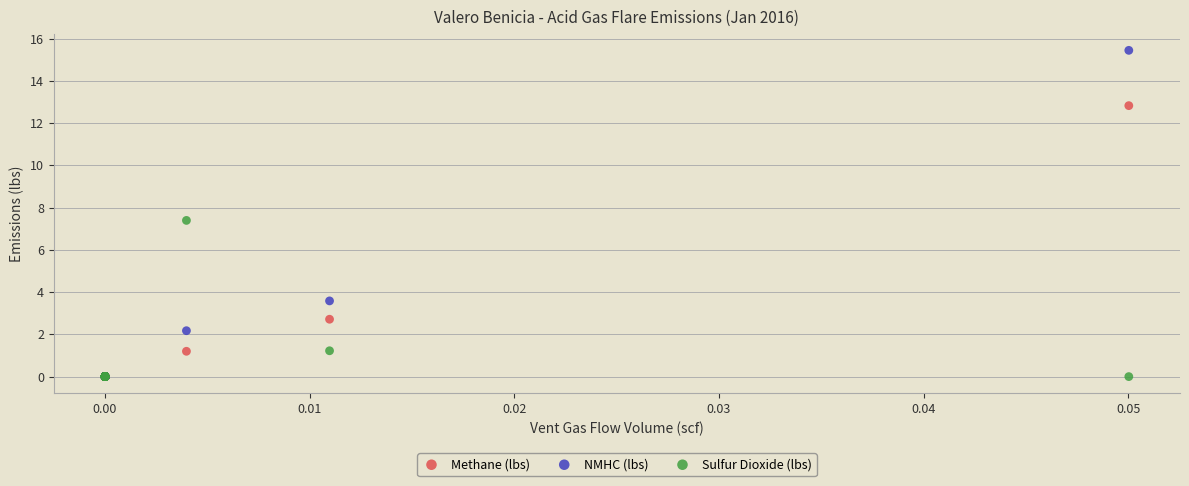

In the NMHC (lbs) series, what Y value is closest to 7?

3.6